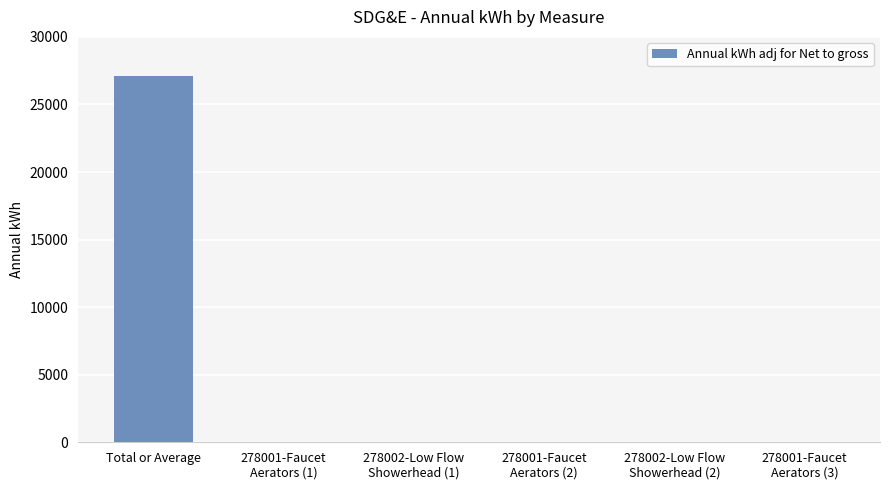

What is the change in value from Total or Average to 278001-Faucet
Aerators (2)?

-27108.1